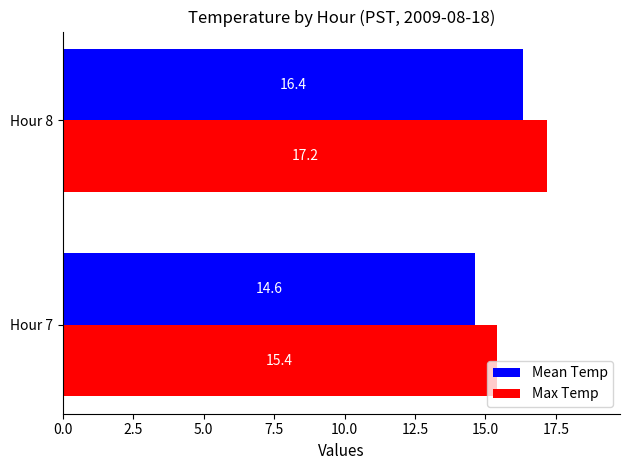

Rank the categories by Mean Temp value from lowest to highest.

Hour 7, Hour 8